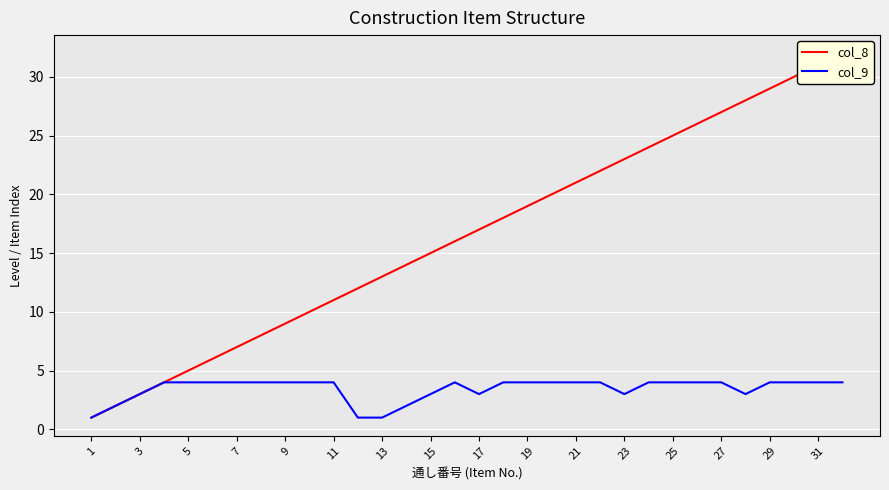

The col_8 series shows 12 at 23. True or false?

True